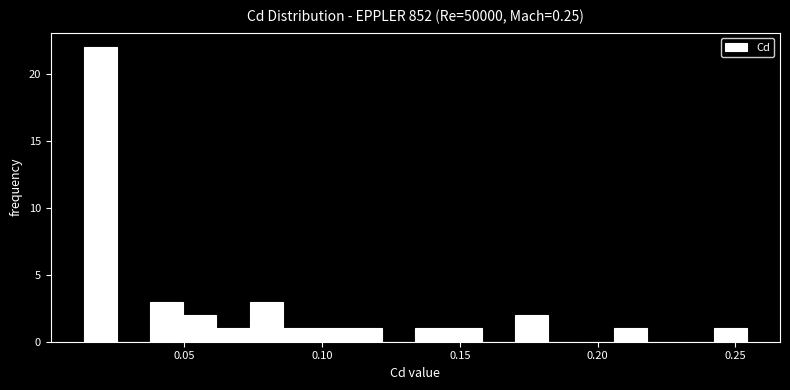

Read against the x-axis, roughly where is the centre of the tallest bar?

0.020